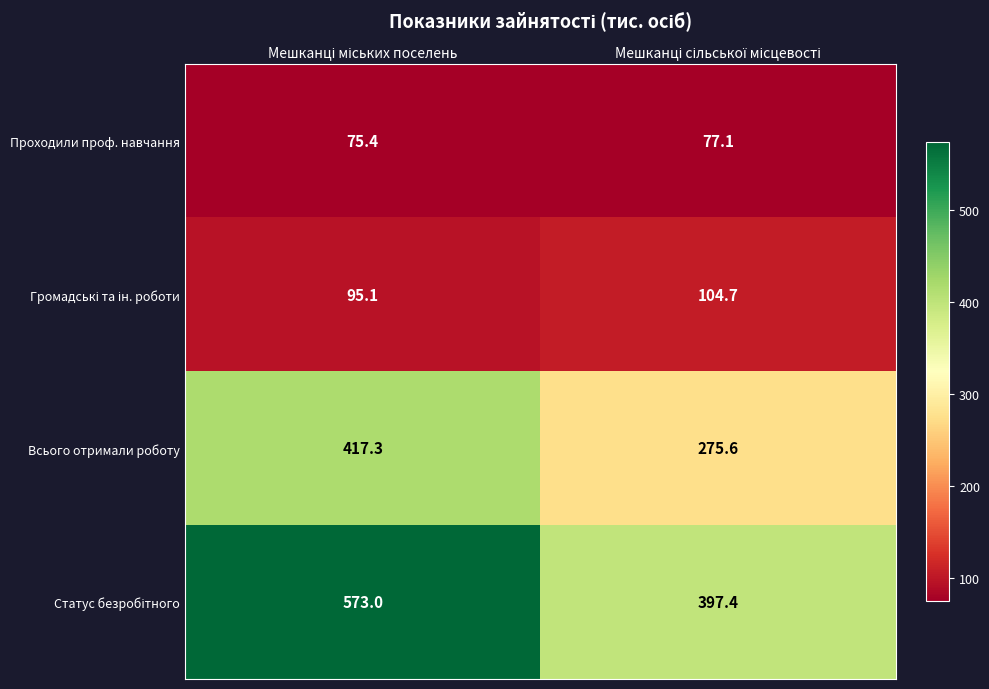

What is the sum of all Всього отримали роботу values?

692.9